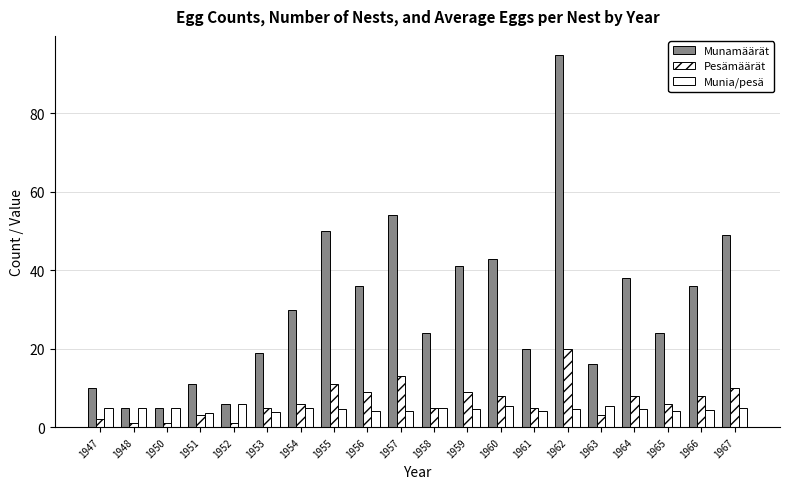

Reading left to right, list all the values displayed in this chart.

Munamäärät: 10.0	5.0	5.0	11.0	6.0	19.0	30.0	50.0	36.0	54.0	24.0	41.0	43.0	20.0	95.0	16.0	38.0	24.0	36.0	49.0
Pesämäärät: 2.0	1.0	1.0	3.0	1.0	5.0	6.0	11.0	9.0	13.0	5.0	9.0	8.0	5.0	20.0	3.0	8.0	6.0	8.0	10.0
Munia/pesä: 5.0	5.0	5.0	3.7	6.0	3.8	5.0	4.5	4.0	4.2	4.8	4.6	5.4	4.0	4.8	5.3	4.8	4.0	4.5	4.9